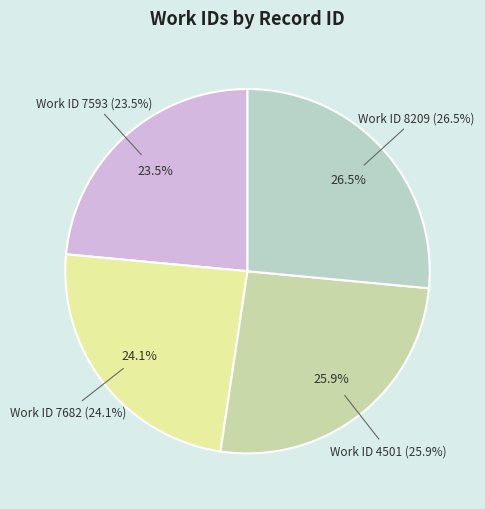

To the nearest percent, what is the average slice percentage?

25%